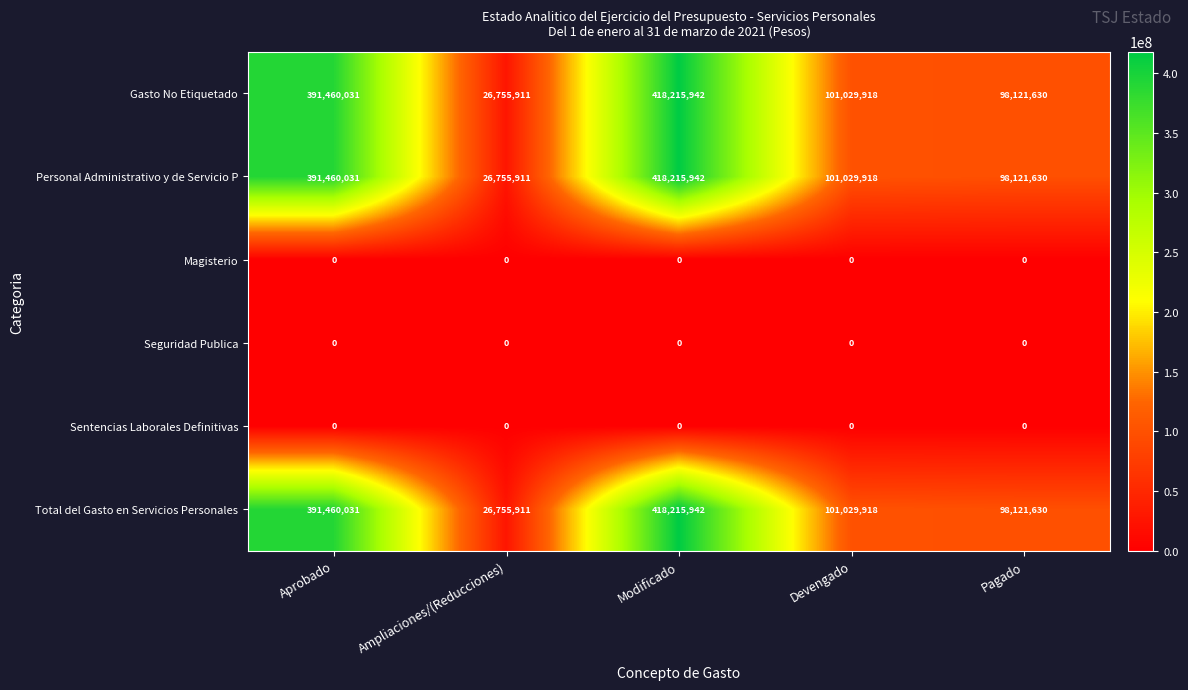

What is the maximum value shown in the chart?

418215942